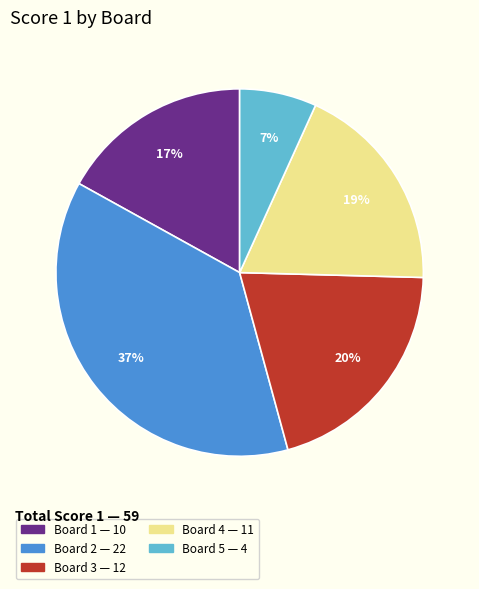

How many slices are in this pie chart?

5